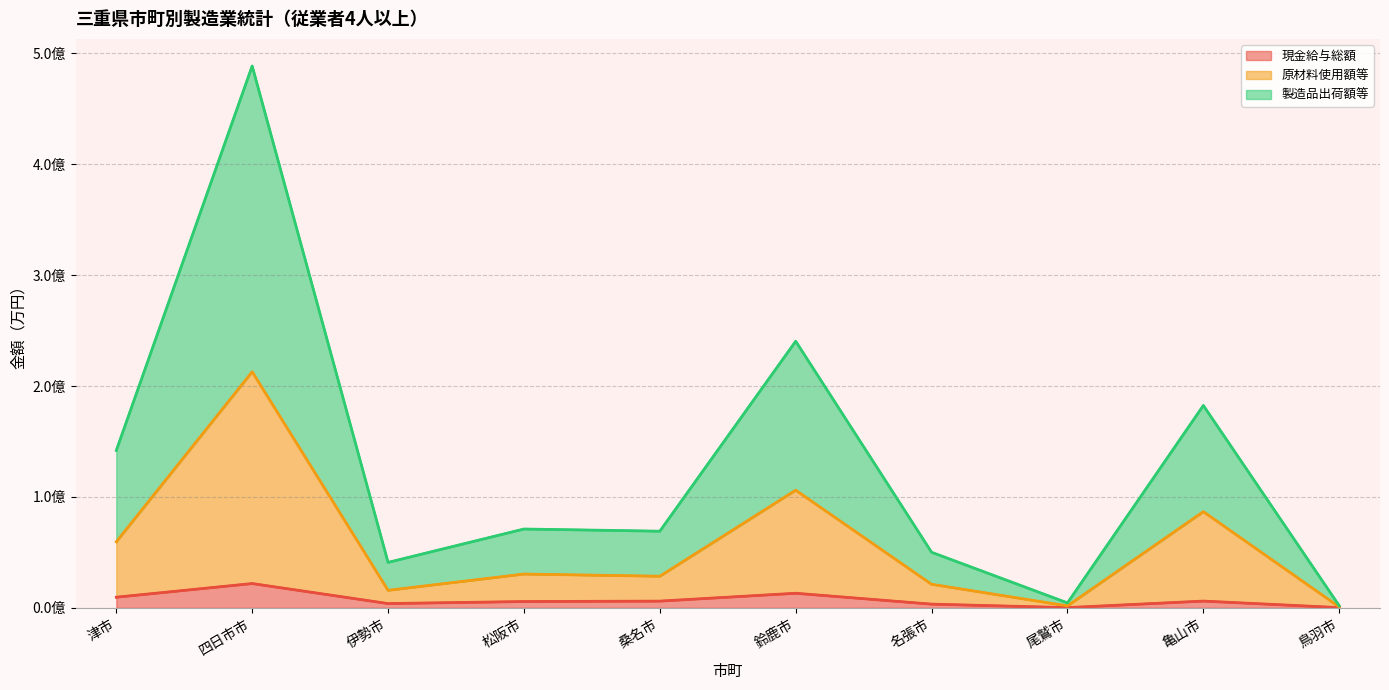

Between 尾鷲市 and 伊勢市, which is larger?

伊勢市